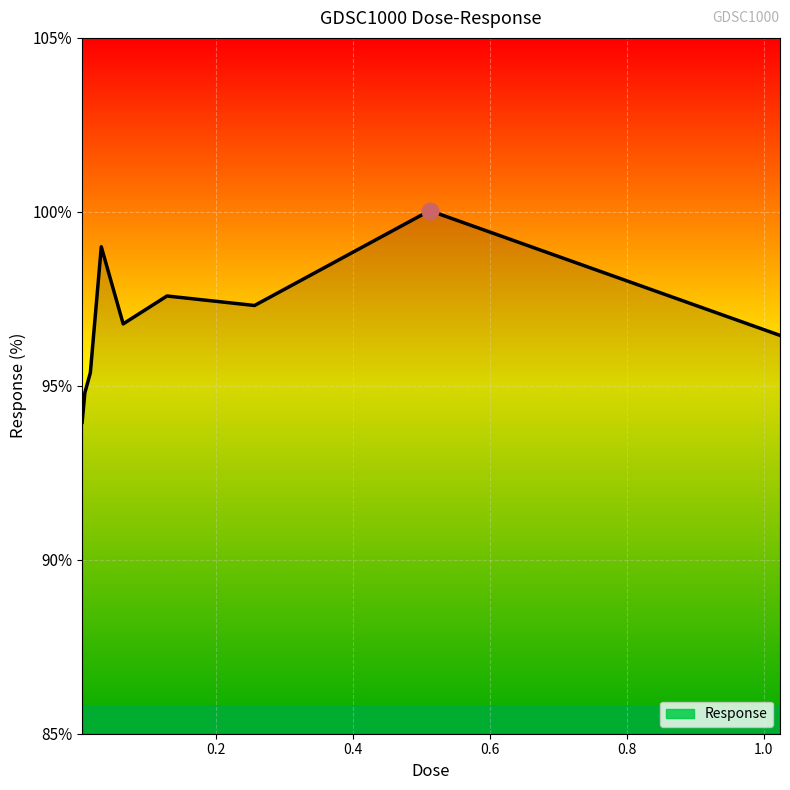

What is the greatest value displayed?

100.0